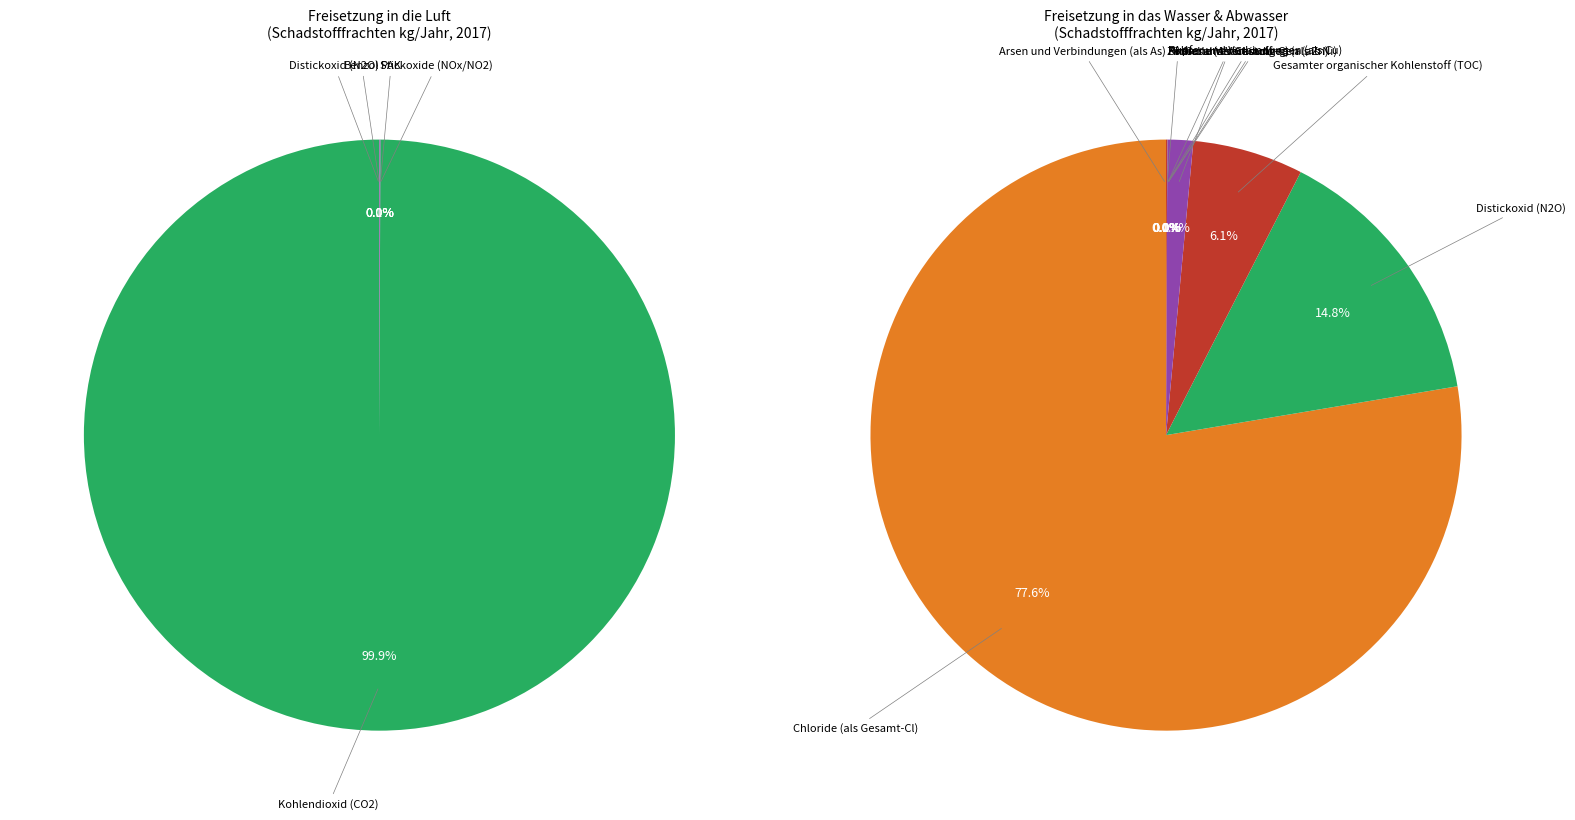

Which series changed the most between Gesamter organischer Kohlenstoff (TOC) and Stickoxide (NOx/NO2)?

Freisetzung in die Luft